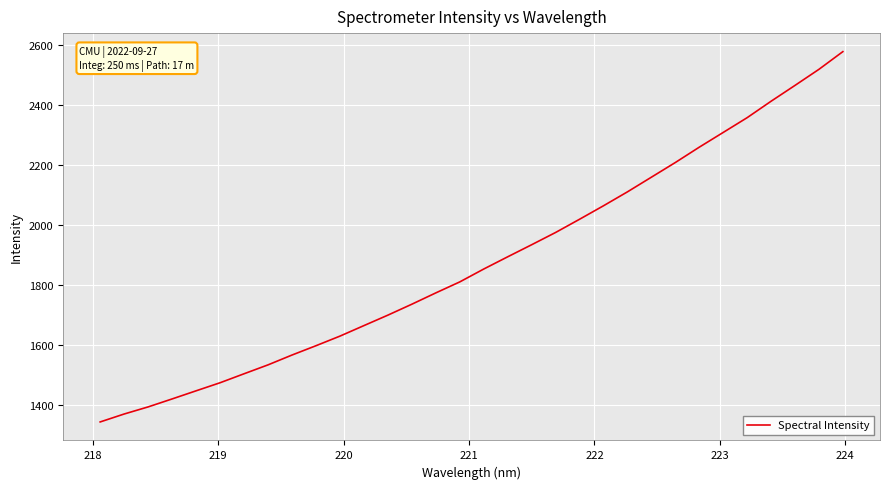

How many lines are shown in the chart?

1